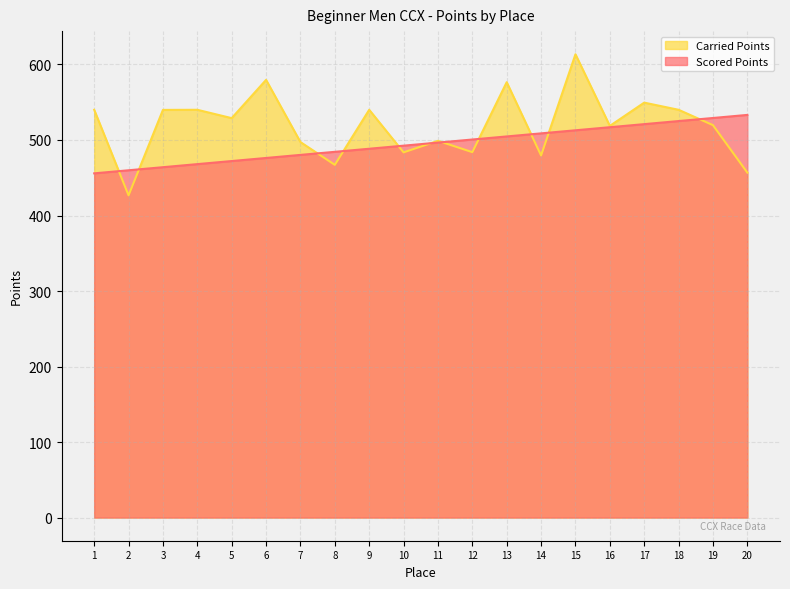

What is the value of the Carried Points point at the 4th from the left?

540.0